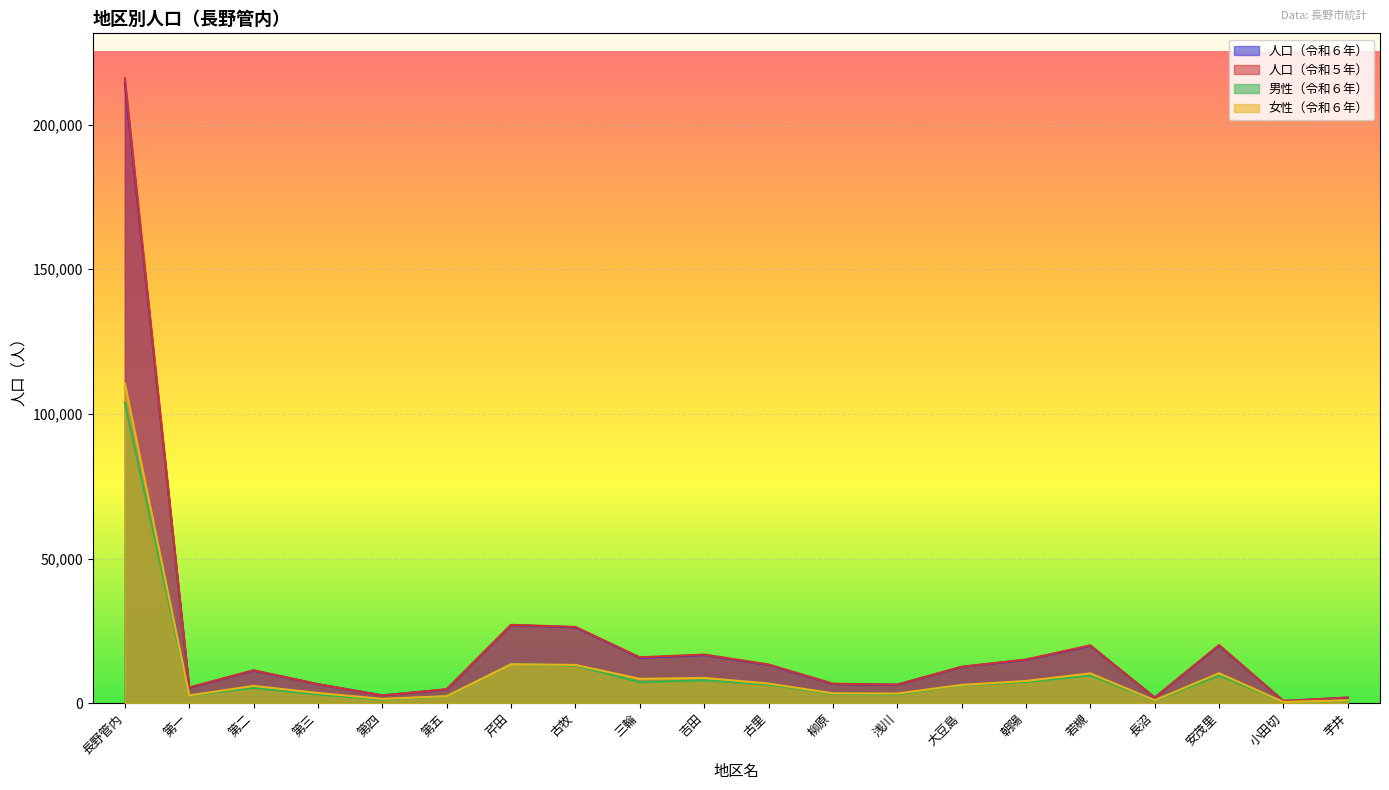

Rank the series by their maximum value, from lowest to highest.

男性（令和６年）, 女性（令和６年）, 人口（令和６年）, 人口（令和５年）